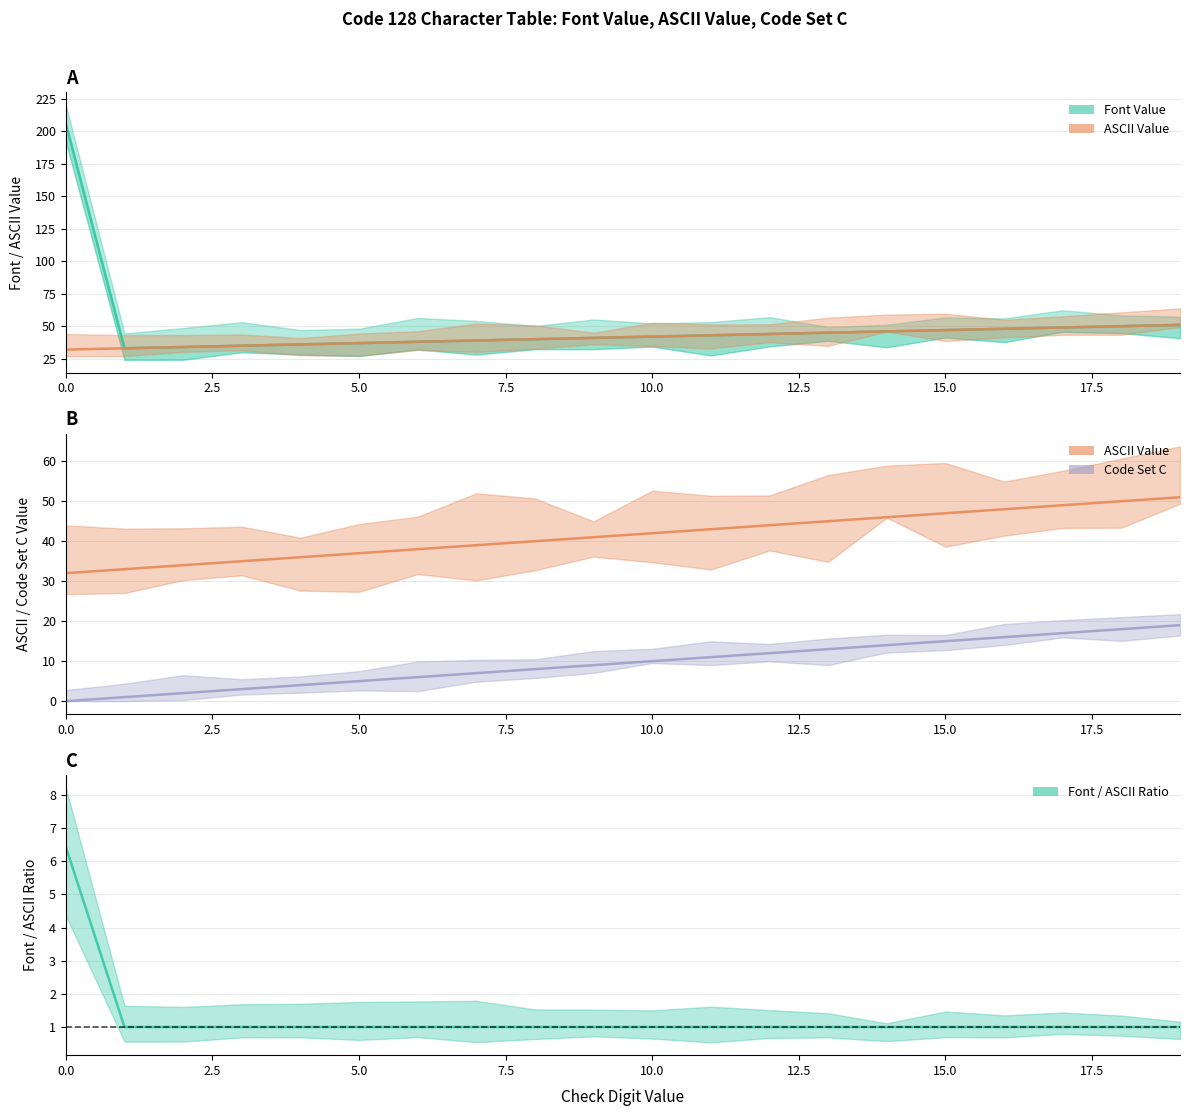

Is the value of code_set_C at 15 greater than the value of ASCII_value at 7.5?

No